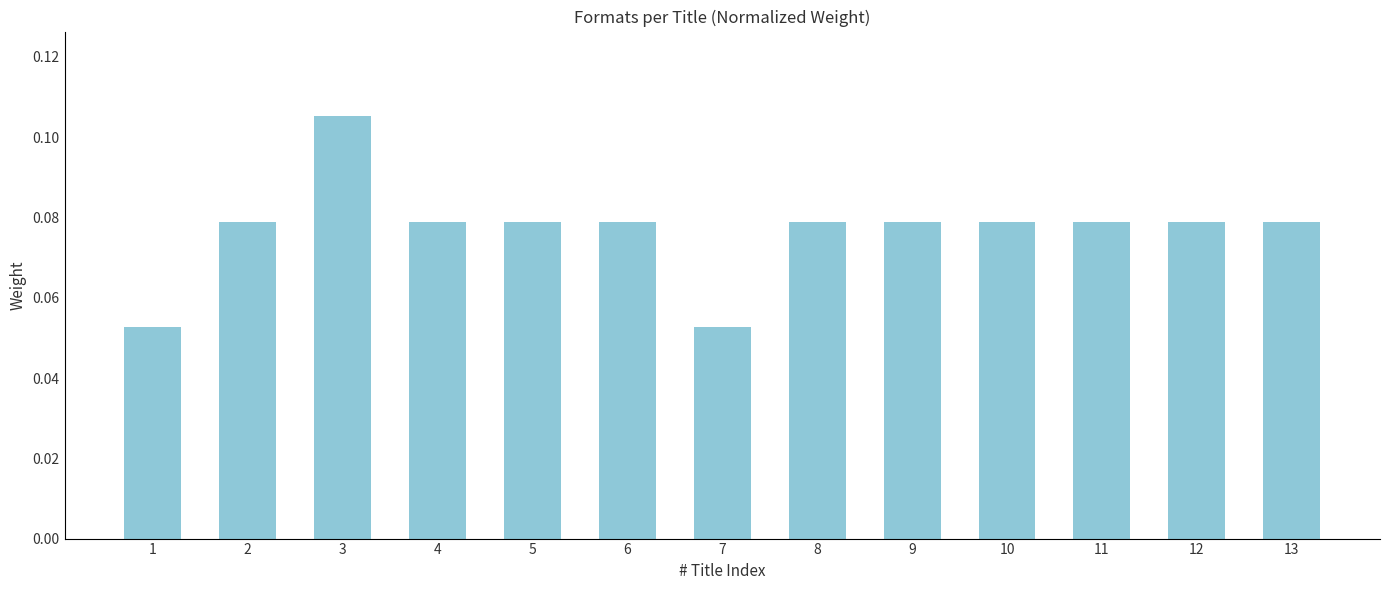

Count the values in the range 0 to 1.

13